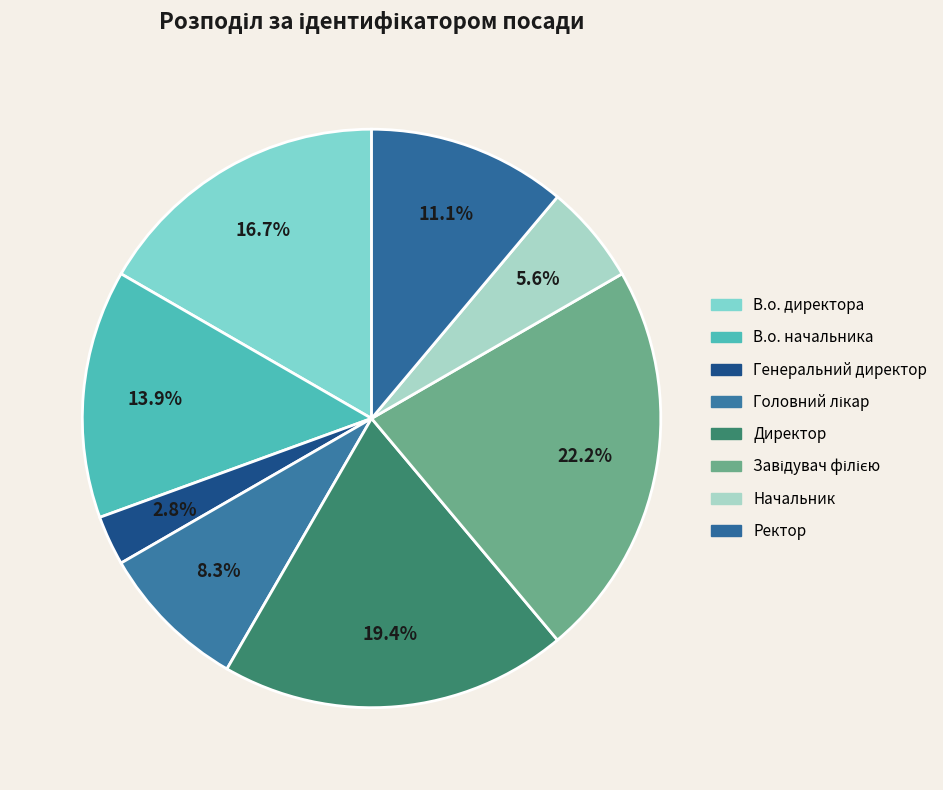

How many slices are in this pie chart?

8